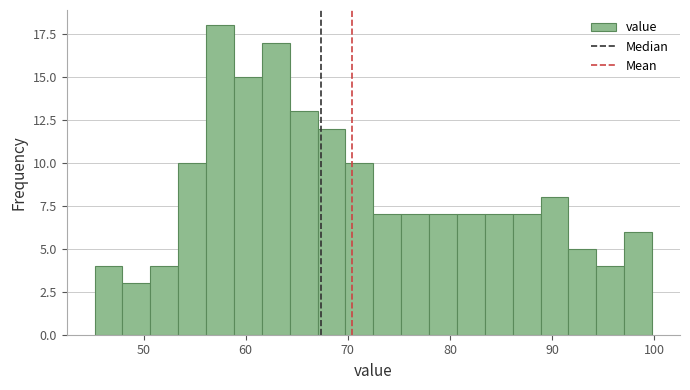

Read against the x-axis, roughly where is the centre of the tallest bar?

57